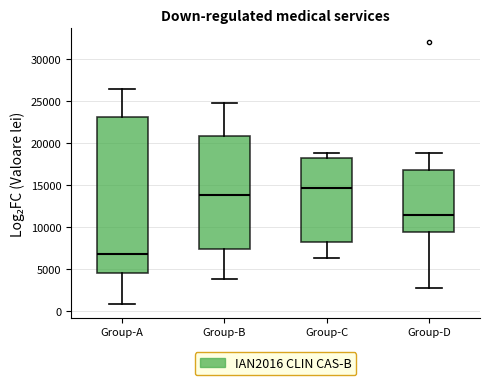

Which box is the tallest, from its lower edge to its upper edge?

Group-A